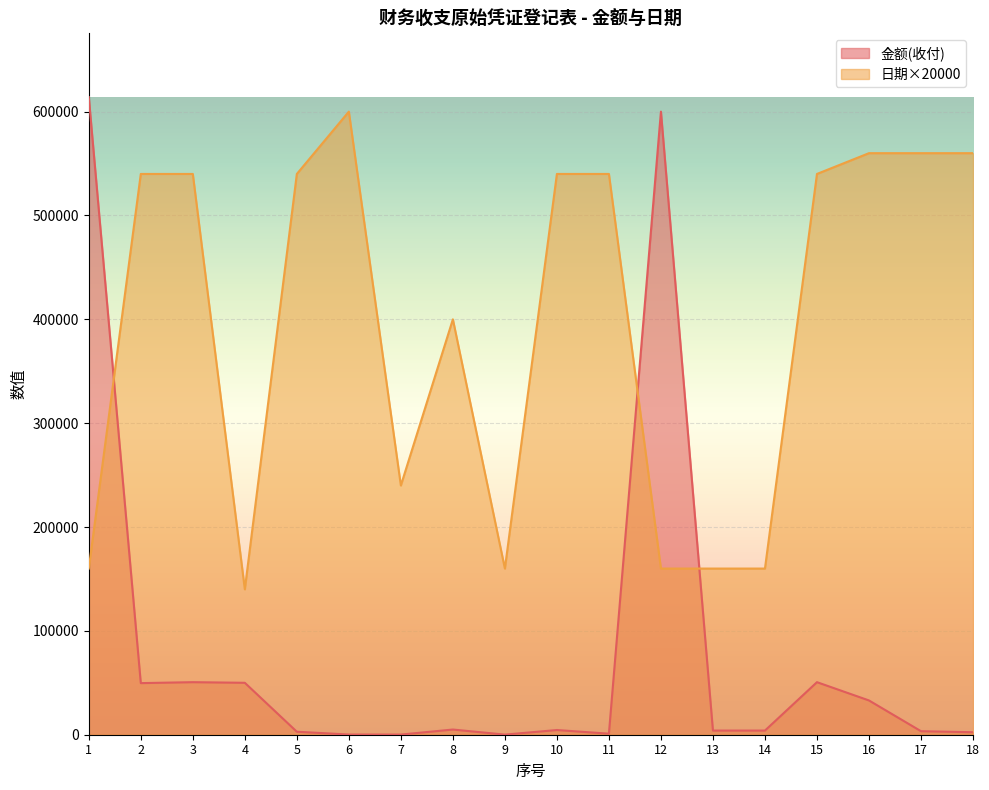

How many values in the 金额(收付) series are below 4520?

9